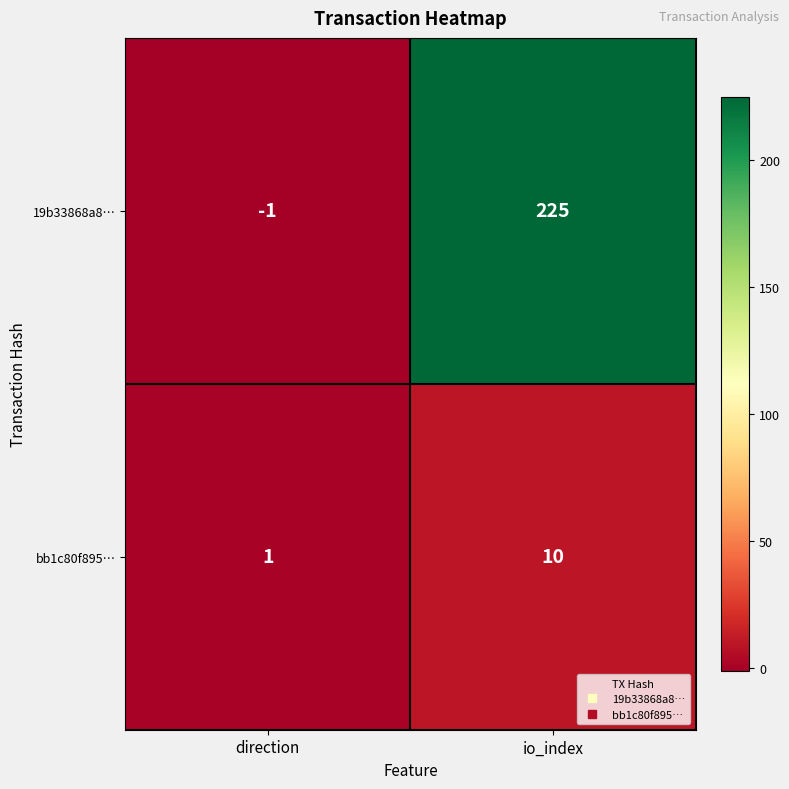

What is the sum of the 19b33868a8… values at direction and io_index?

224